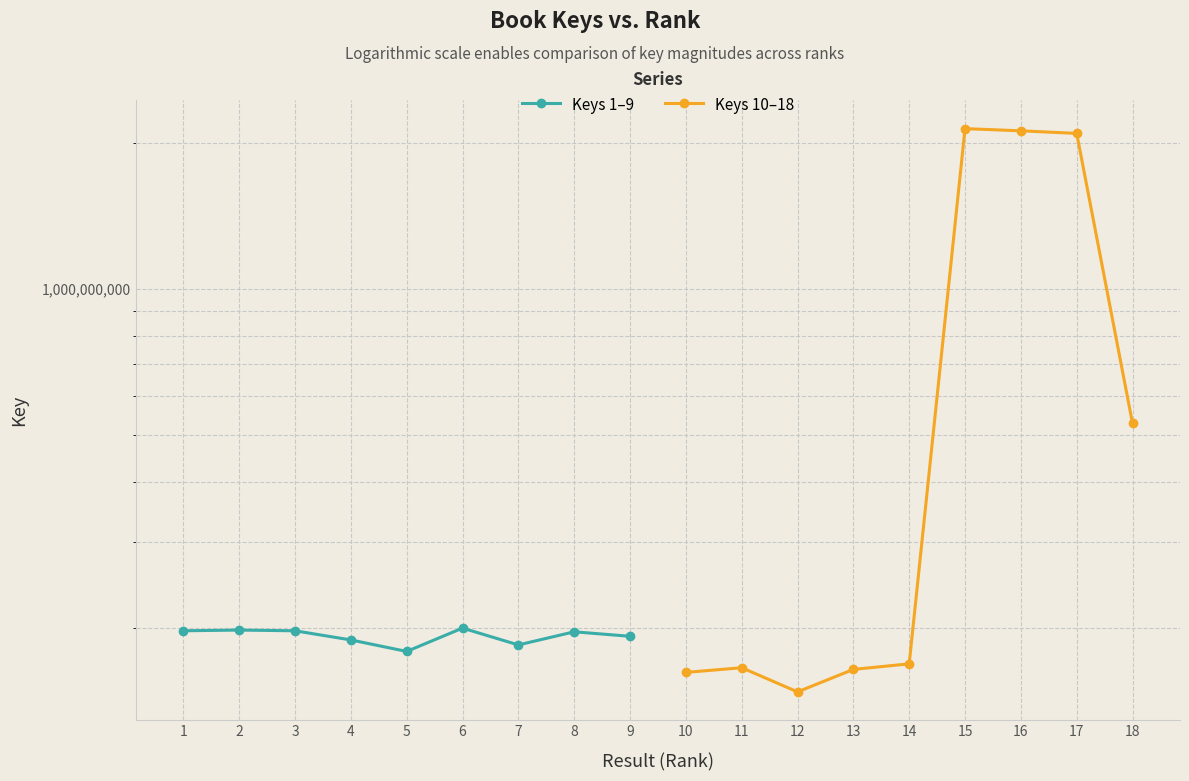

What is the total value across all series at 9?

719172567